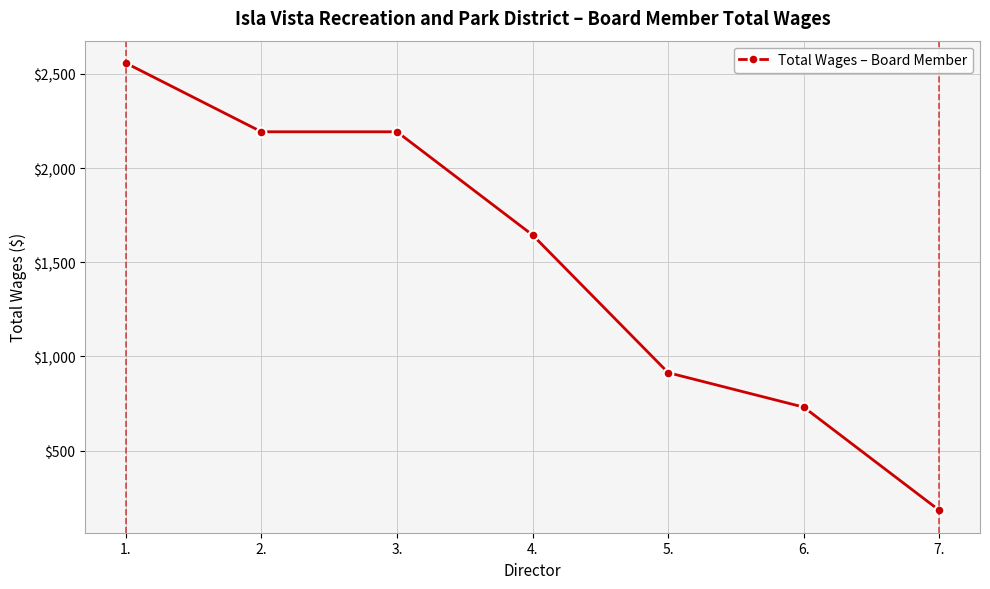

The value at 2. is 3495. True or false?

False